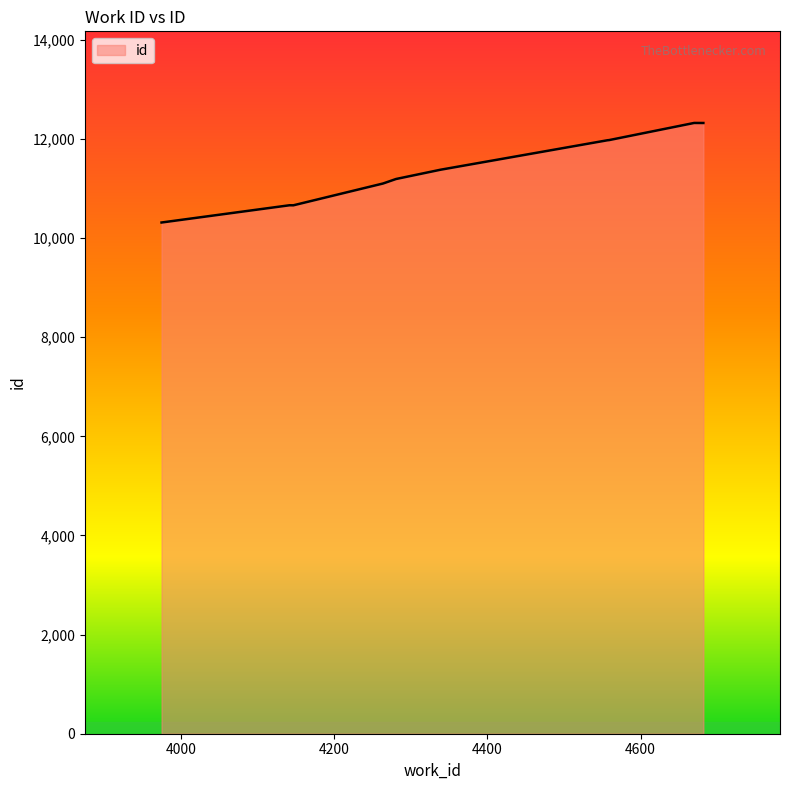

What is the smallest value displayed?

10316